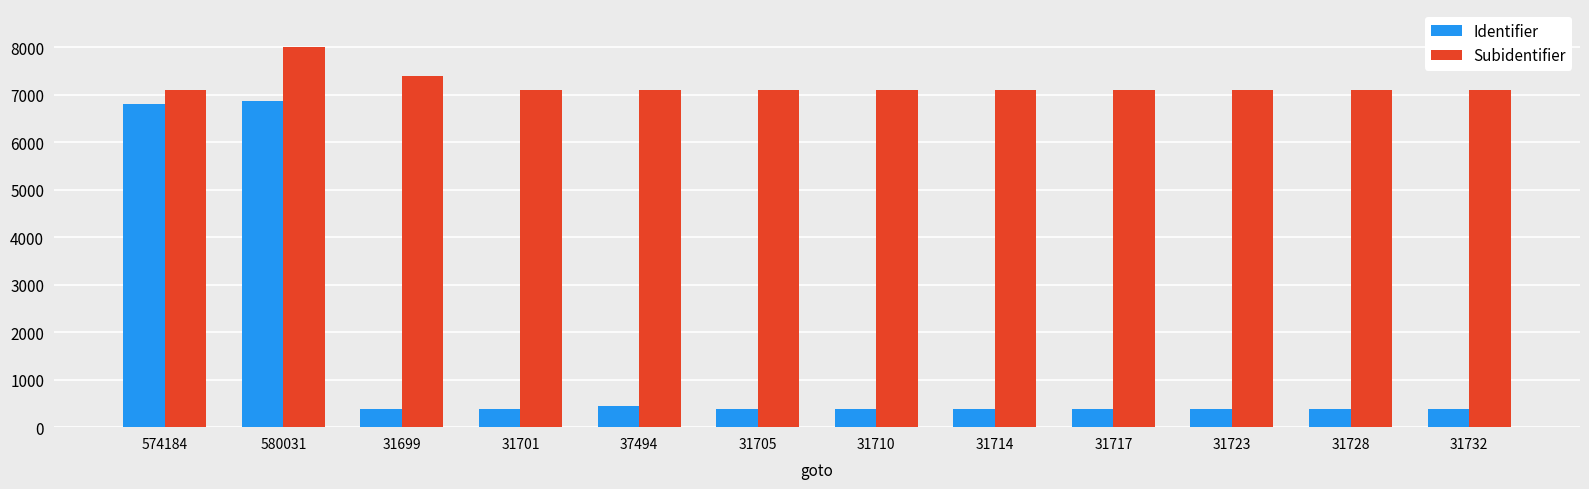

What is the spread (max minus min) of values at 31728?

6727.8